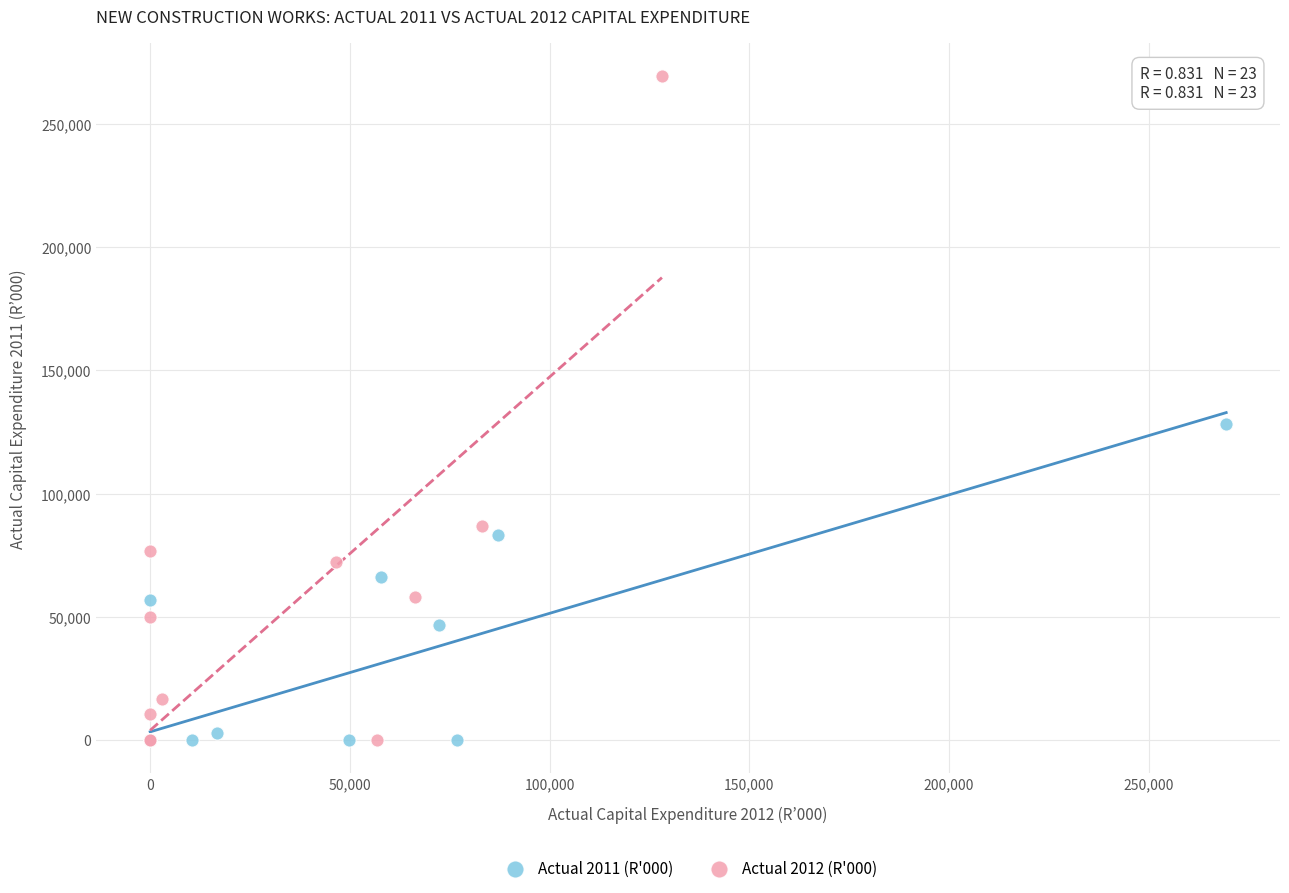

Which series contains the highest Y value?

Actual 2012 (R'000)